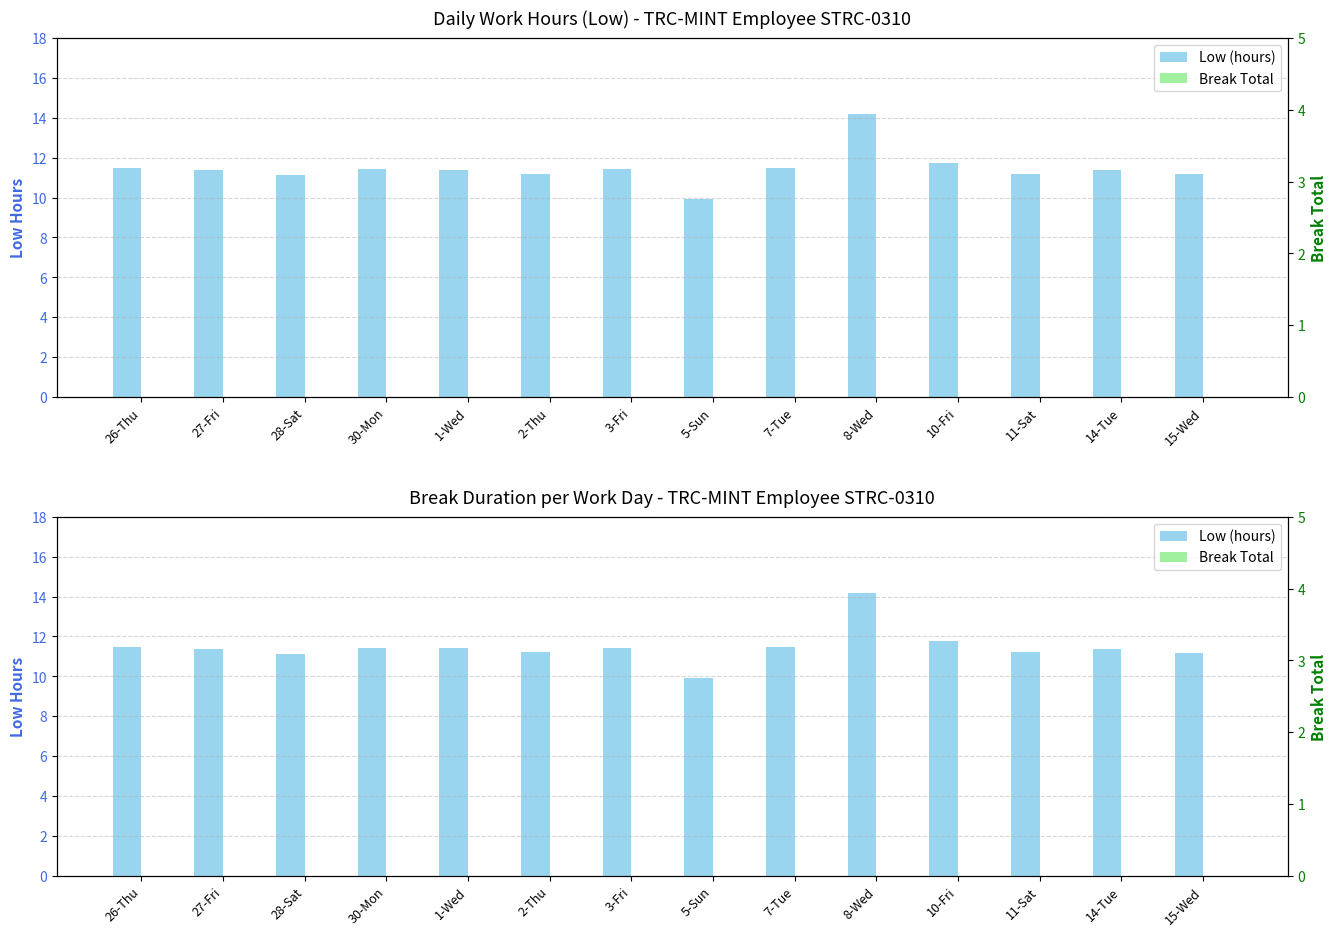

The value of Low (hours) at 14-Tue is 17.3. True or false?

False